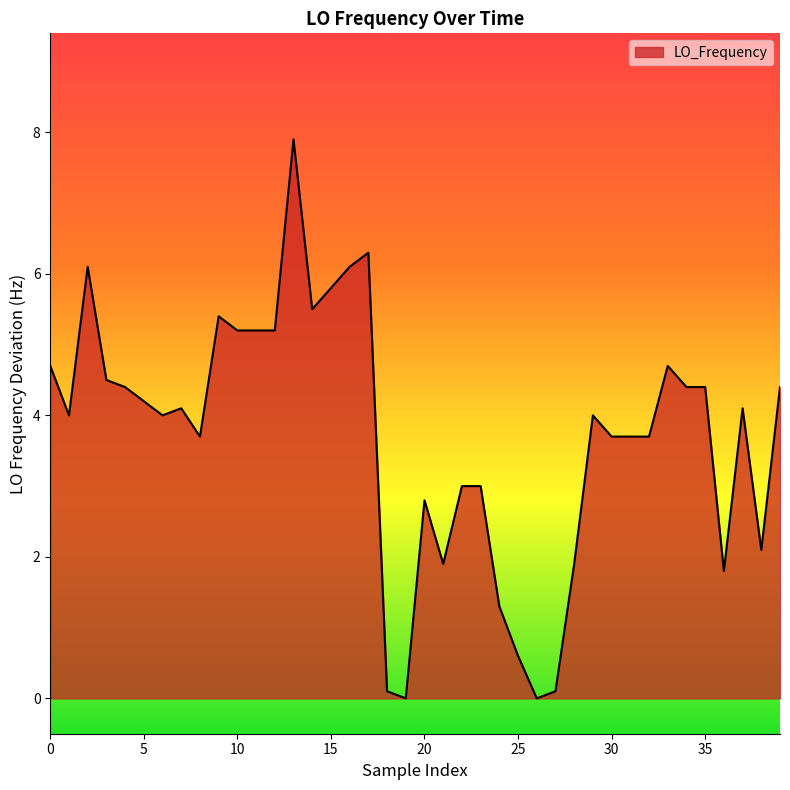

What is the difference between the maximum and minimum values?

7.9